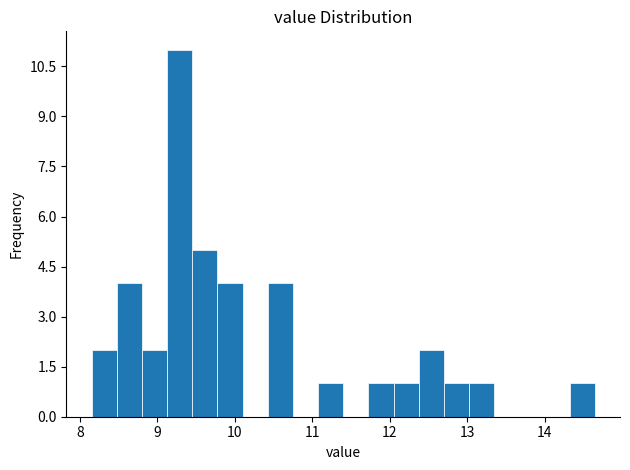

Around what value on the x-axis is the tallest bar? Give the approximate position of its centre, as read against the axis.

9.3